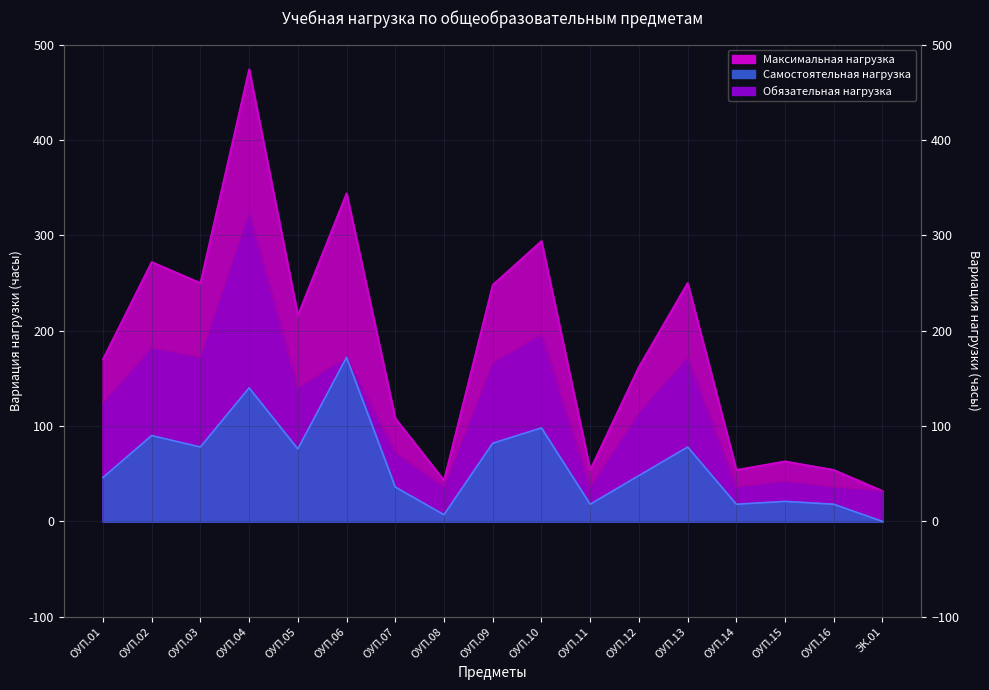

Rank the categories by Обязательная нагрузка value from lowest to highest.

ЭК.01, ОУП.08, ОУП.11, ОУП.14, ОУП.16, ОУП.15, ОУП.07, ОУП.12, ОУП.01, ОУП.05, ОУП.09, ОУП.03, ОУП.06, ОУП.13, ОУП.02, ОУП.10, ОУП.04